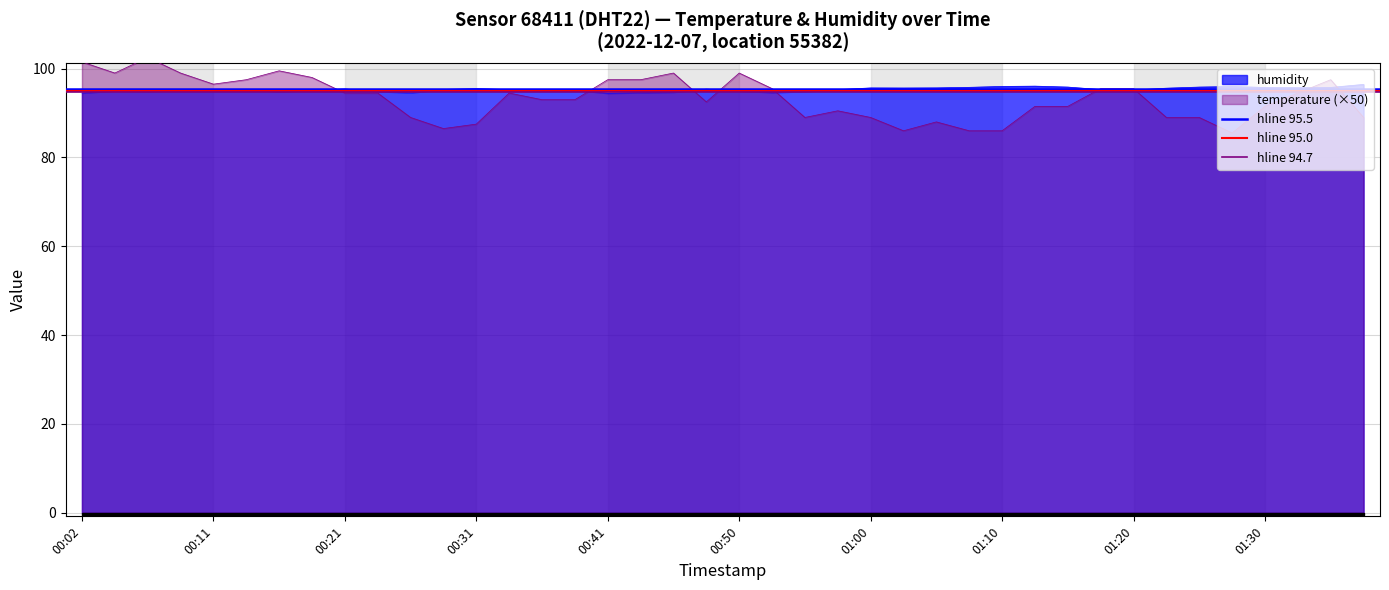

What is the value of the hline 95.0 point at the 1st from the left?

95.0